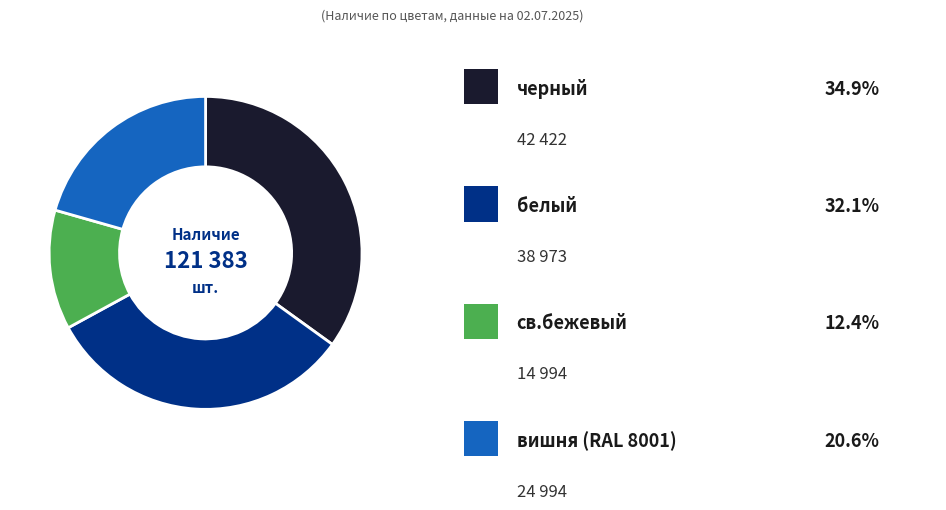

Is there any slice that represents more than half of the pie?

No